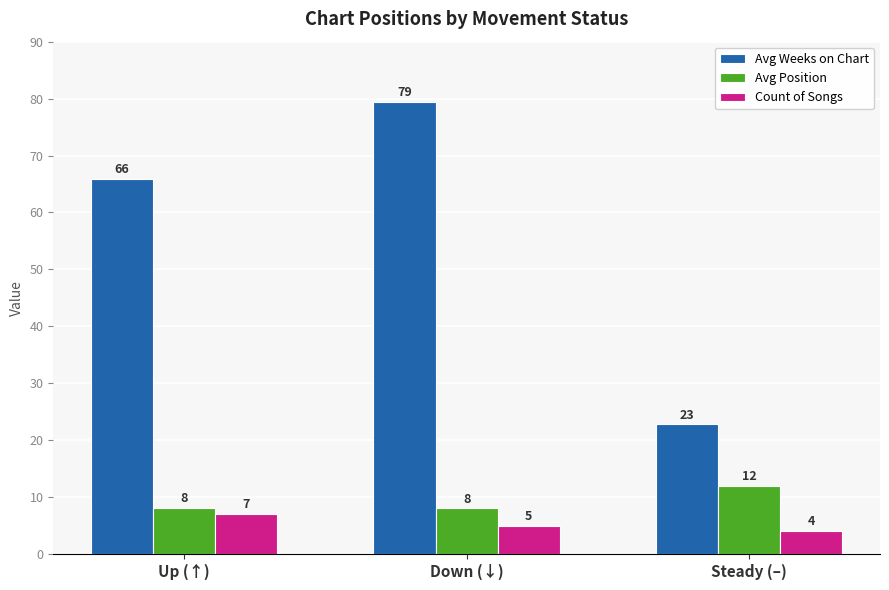

What is the difference between the Avg Position values at Up (↑) and Down (↓)?

0.1